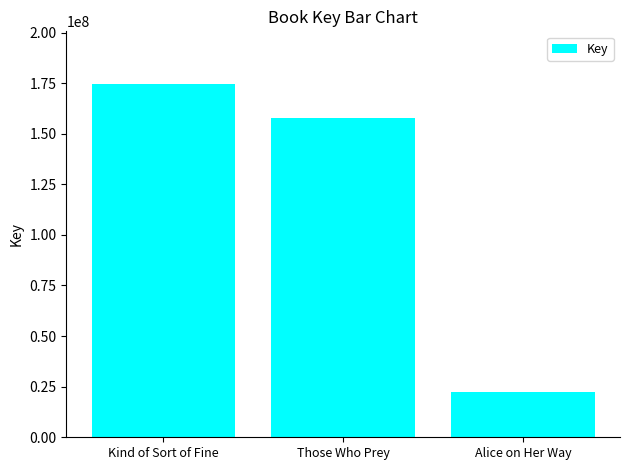

Reading left to right, what are all the values shown in this chart?

174414878	157675937	22481733